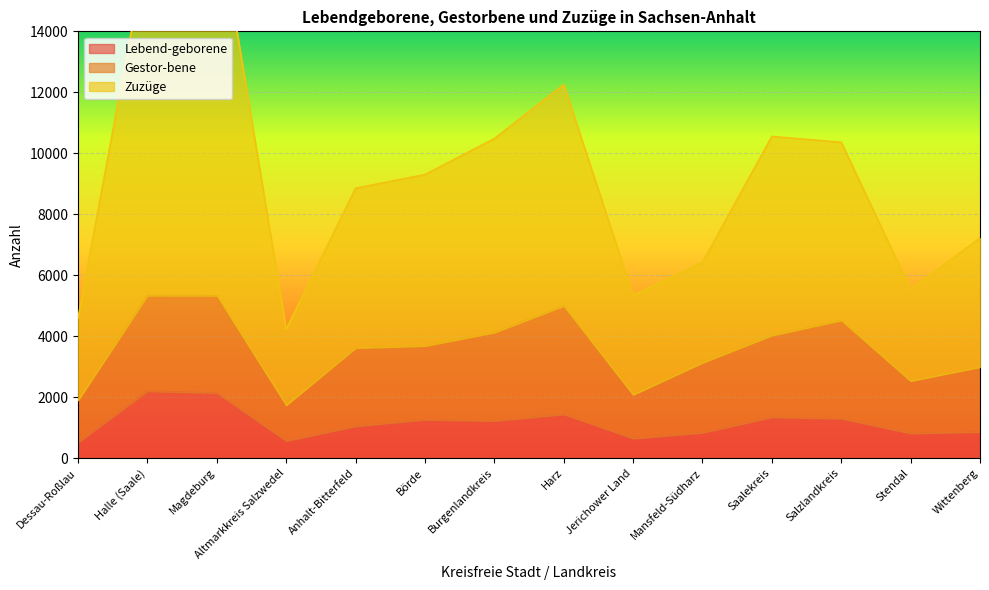

The Lebend-geborene series shows 1264 at Halle (Saale). True or false?

False